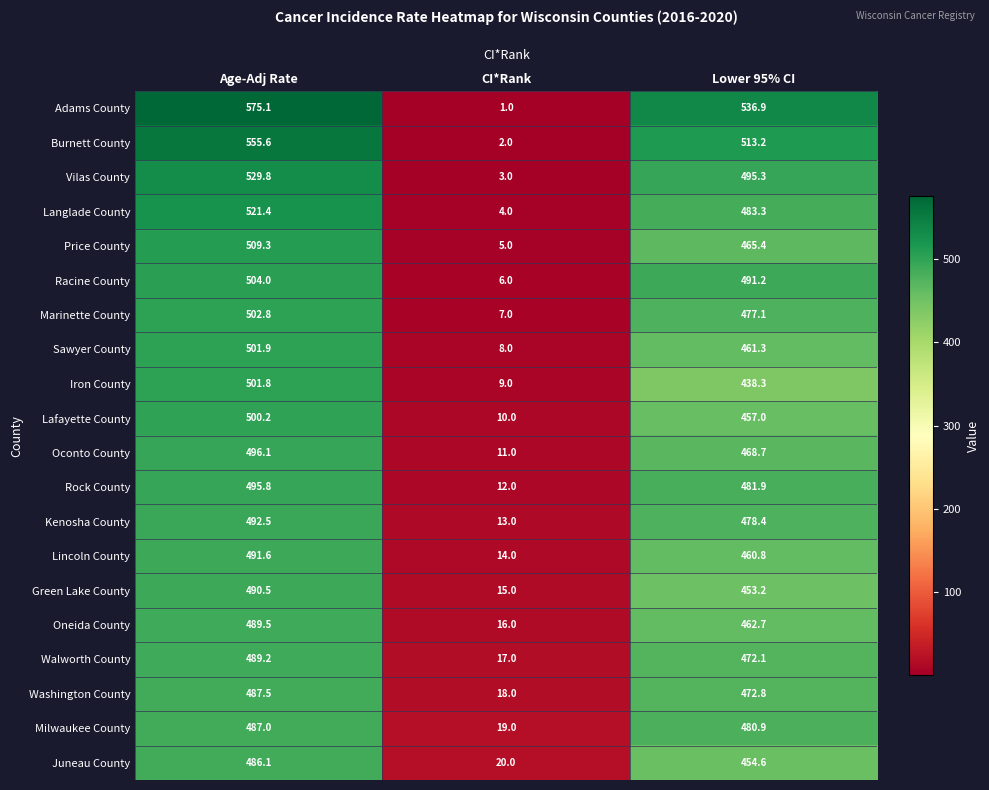

What is the difference between the Iron County values at Lower 95% CI and Age-Adj Rate?

63.5